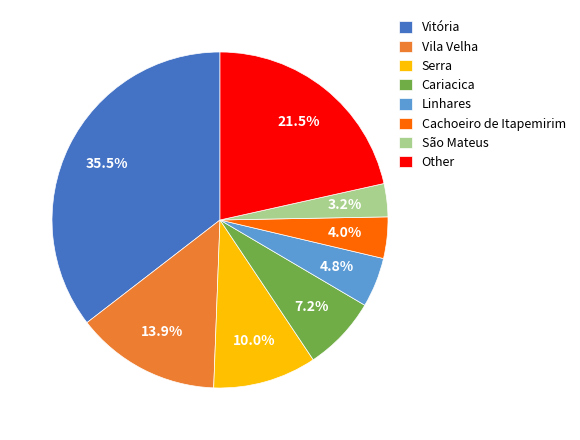

Is there a majority slice in this chart?

No